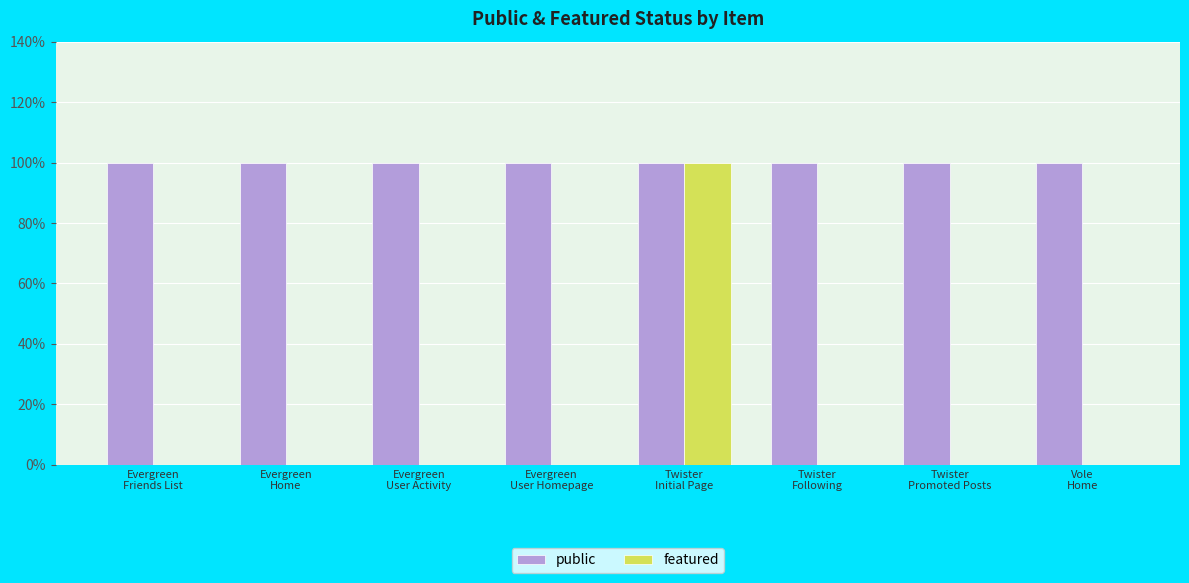

At which category is the sum across all series the highest?

Twister
Initial Page